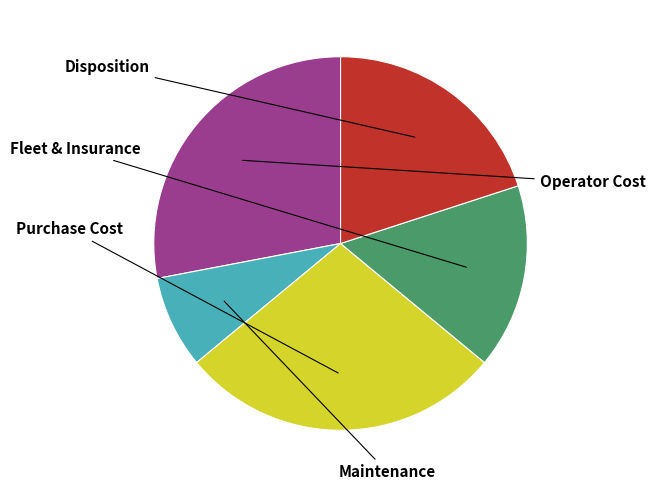

Is there a majority slice in this chart?

No